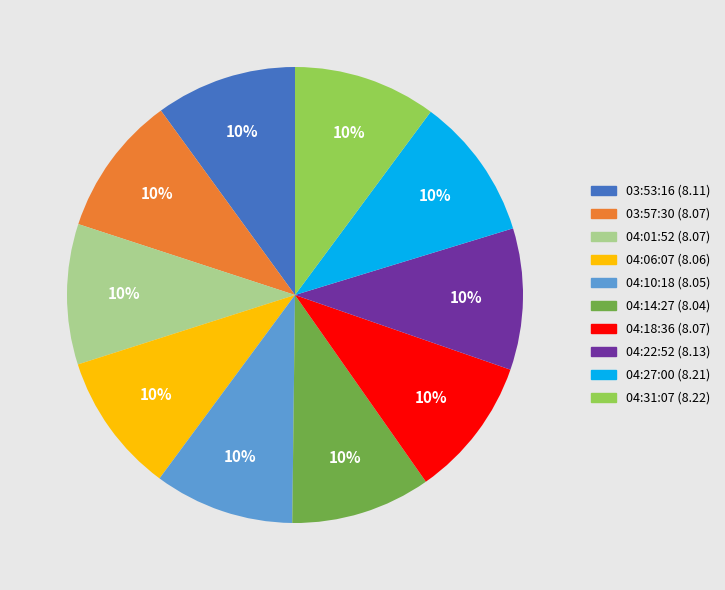

To the nearest percent, what is the average slice percentage?

10%